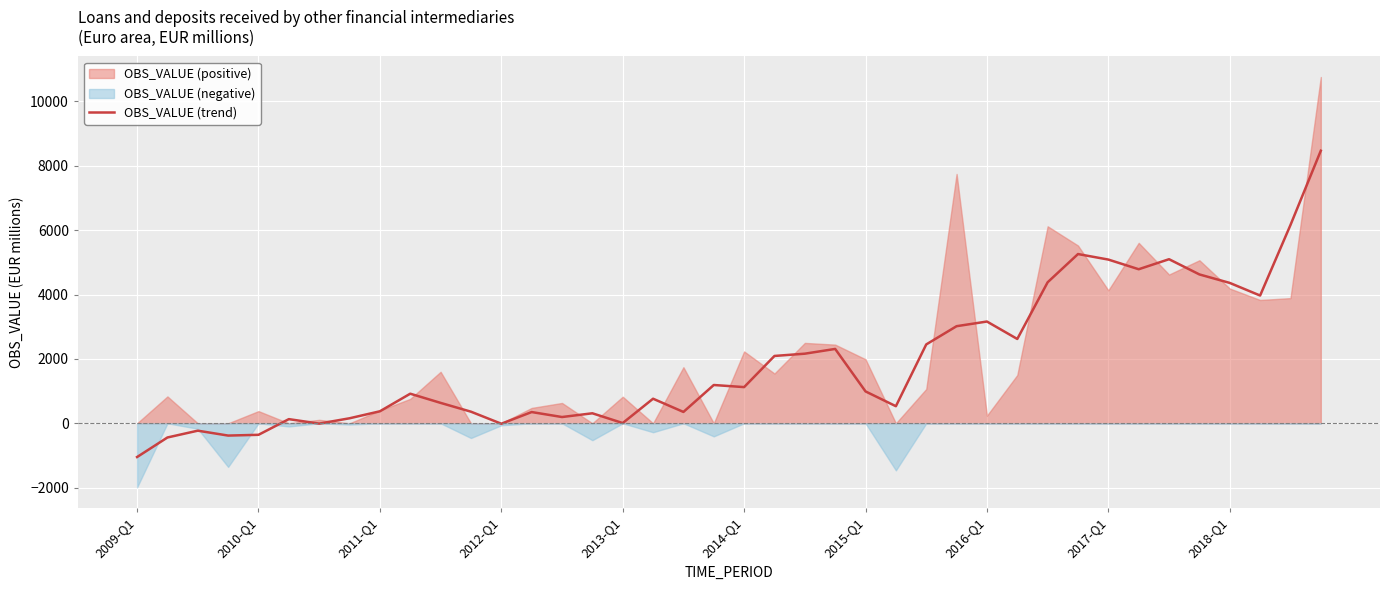

True or false: there are more than 1 points higher than both neighbors.

True